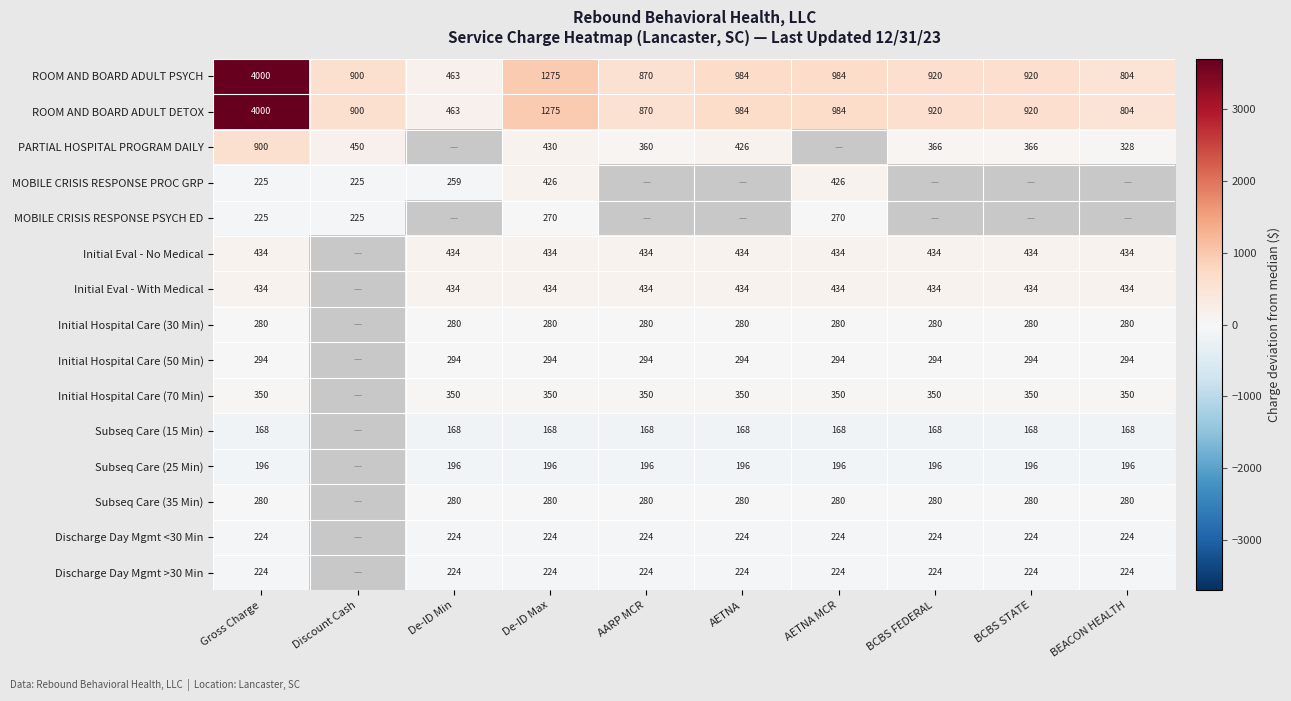

True or false: Discharge Day Mgmt <30 Min has a value of 366 at AARP MCR.

False